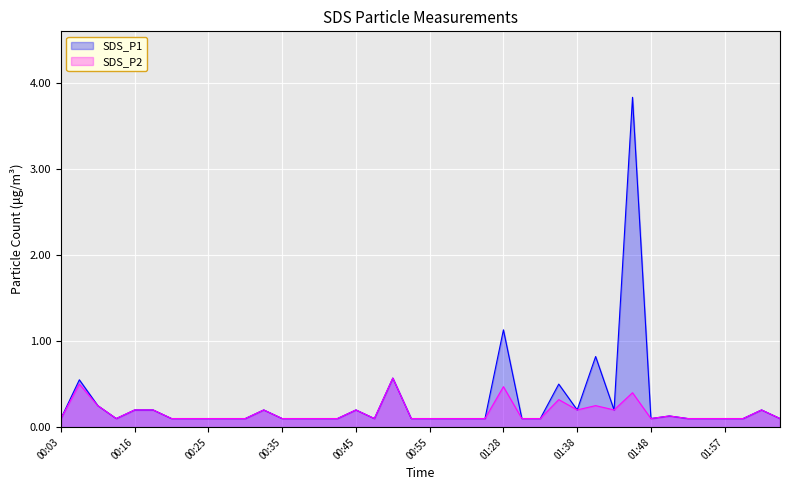

How many distinct data groups are displayed?

2